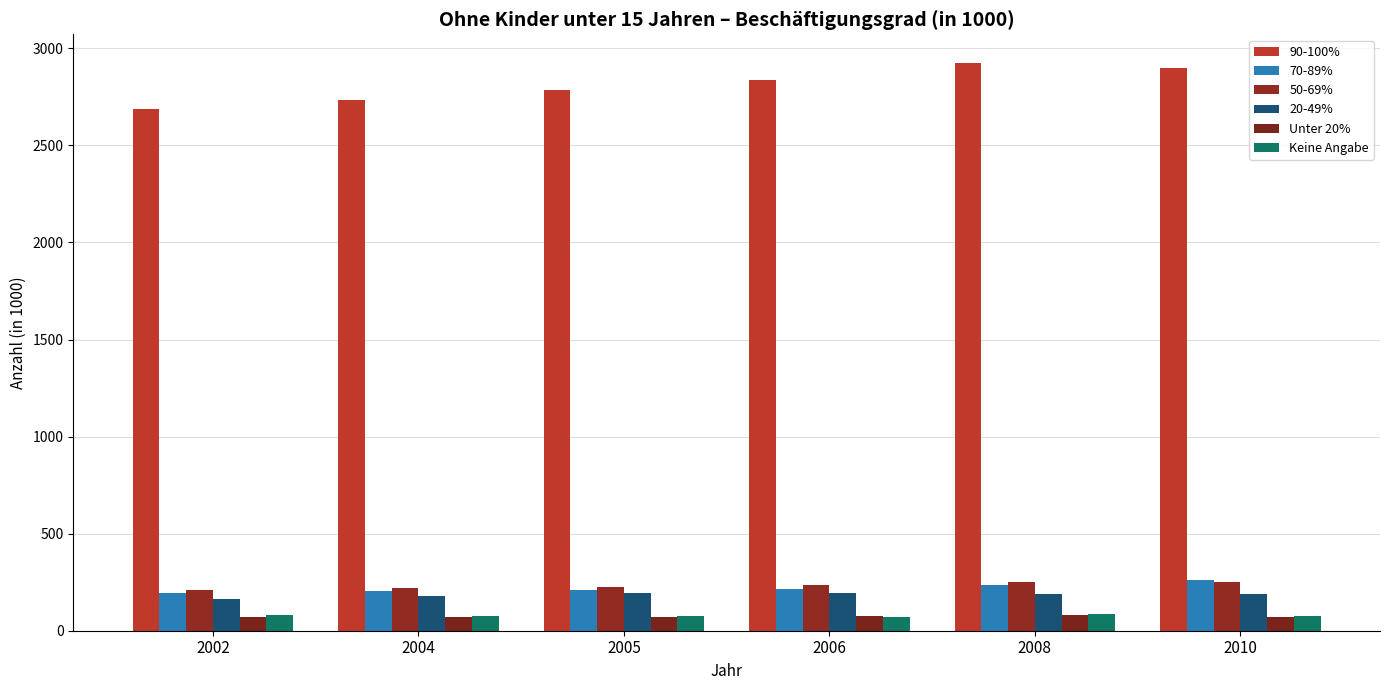

What is the total value across all series at 2004?

3476.7